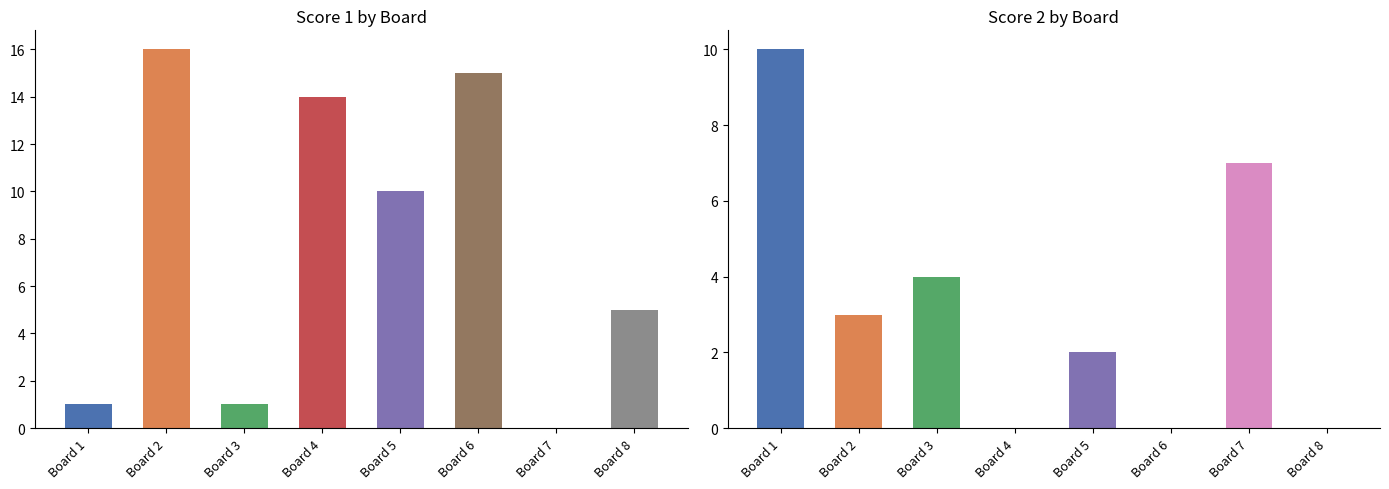

Which series has the largest range (max minus min)?

Score 1